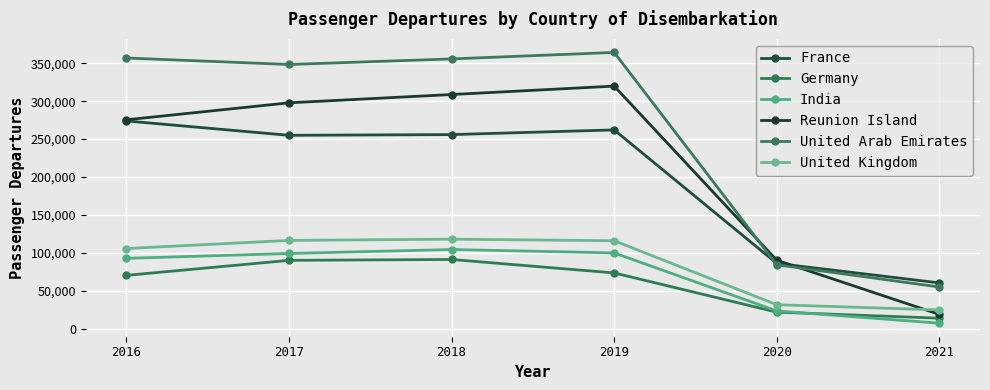

What are all the series names shown in the legend?

France, Germany, India, Reunion Island, United Arab Emirates, United Kingdom